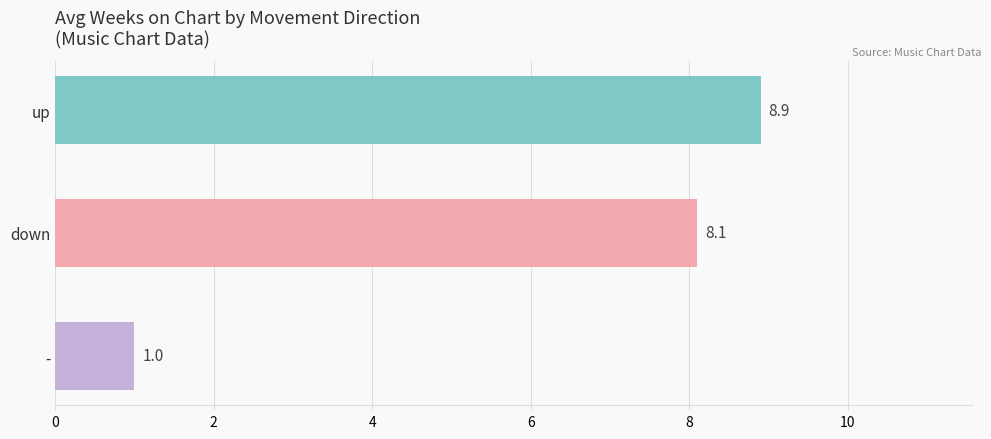

Are the bars grouped side by side (vs. stacked)?

No